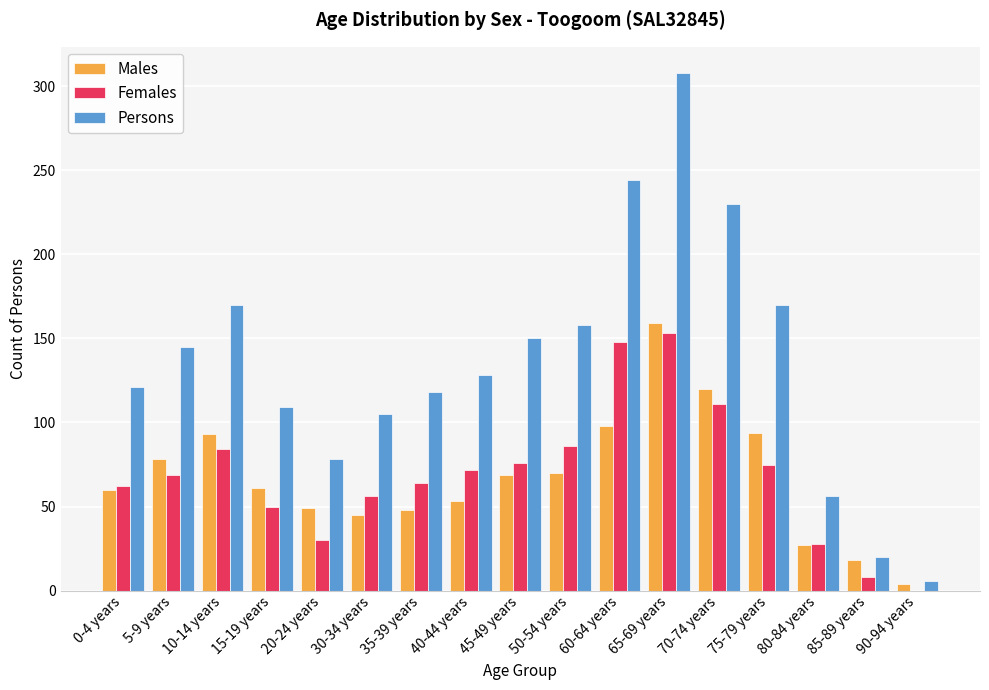

What is the sum of all Persons values?

2316